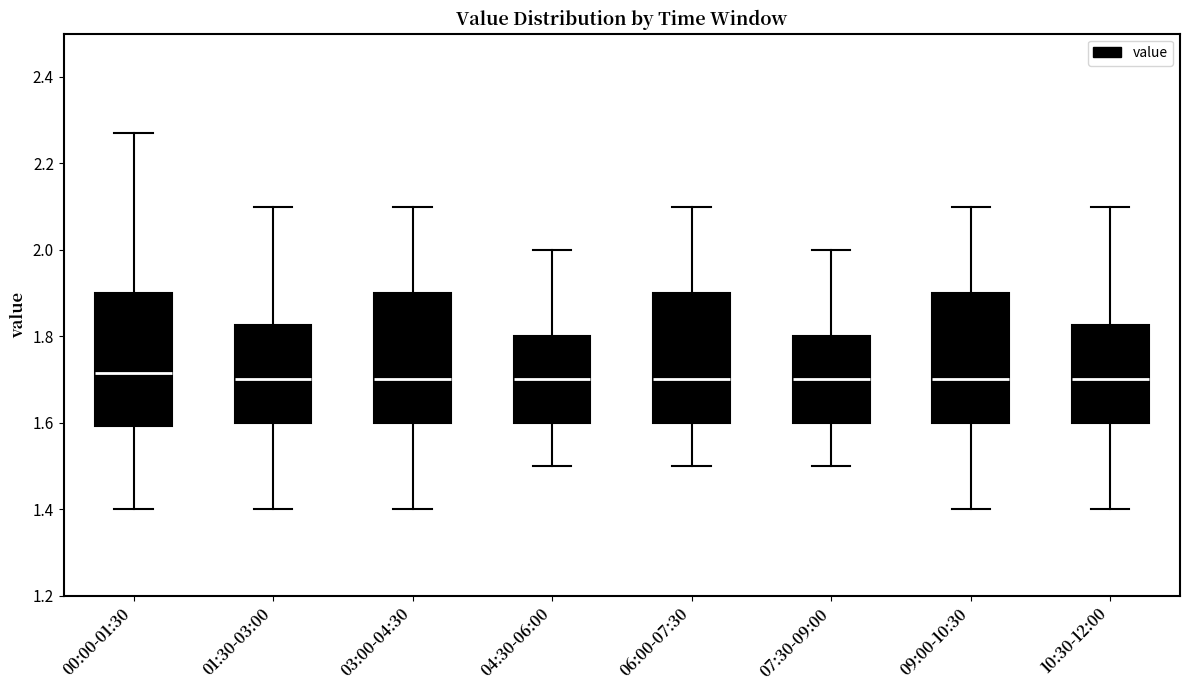

Reading left to right, read every box against the y-axis: the position of its median line, the range the box covers, and the ends of its whiskers. The values are not printed on the chart, so give them approximately, as read against the axis.

00:00-01:30: median 1.72, box 1.60 to 1.90, whiskers 1.40 to 2.28
01:30-03:00: median 1.70, box 1.60 to 1.82, whiskers 1.40 to 2.10
03:00-04:30: median 1.70, box 1.60 to 1.90, whiskers 1.40 to 2.10
04:30-06:00: median 1.70, box 1.60 to 1.80, whiskers 1.50 to 2.00
06:00-07:30: median 1.70, box 1.60 to 1.90, whiskers 1.50 to 2.10
07:30-09:00: median 1.70, box 1.60 to 1.80, whiskers 1.50 to 2.00
09:00-10:30: median 1.70, box 1.60 to 1.90, whiskers 1.40 to 2.10
10:30-12:00: median 1.70, box 1.60 to 1.82, whiskers 1.40 to 2.10